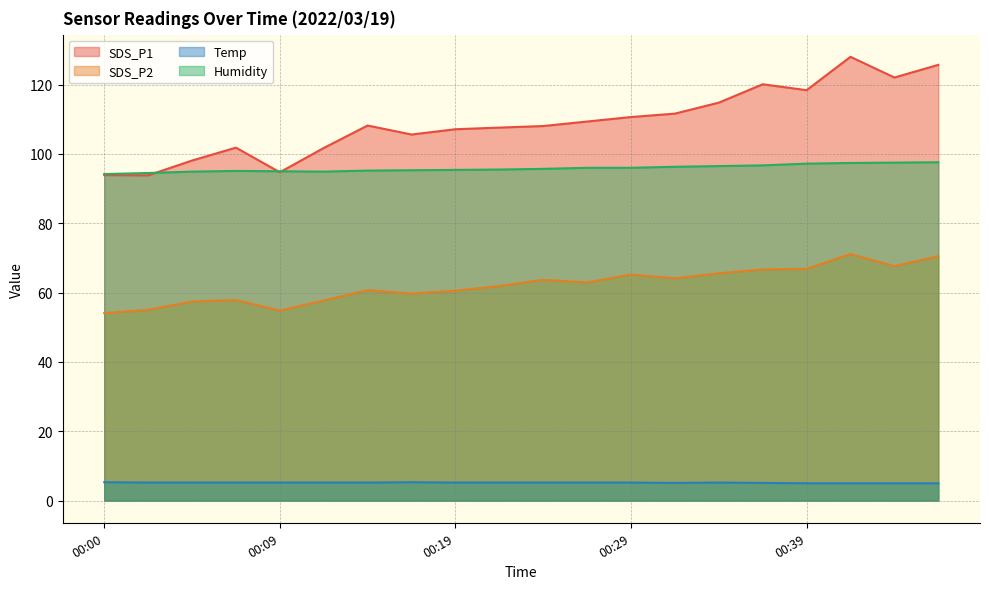

What is the difference between the highest and lowest values at 00:29?

105.5